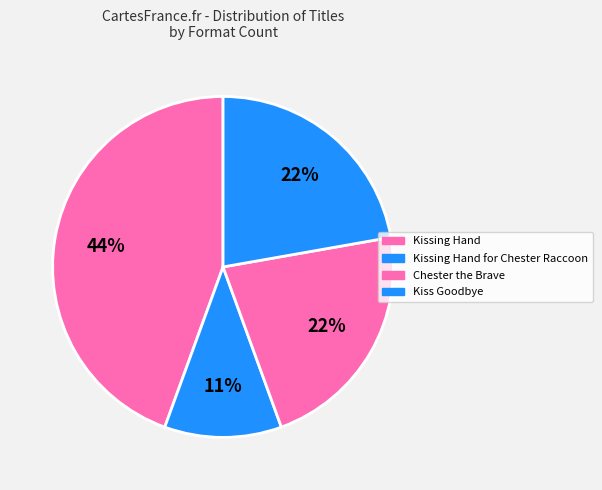

What is the change in value from Kissing Hand to Kiss Goodbye?

-2